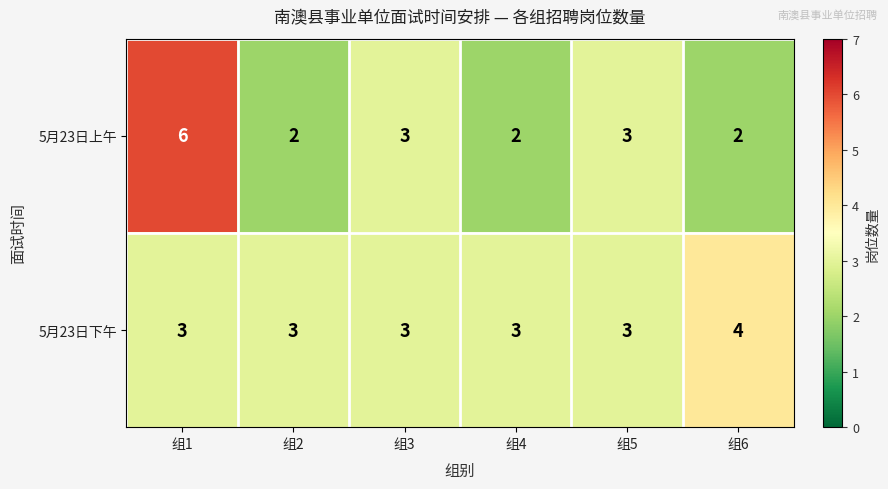

Which category has the highest value across all series?

组1